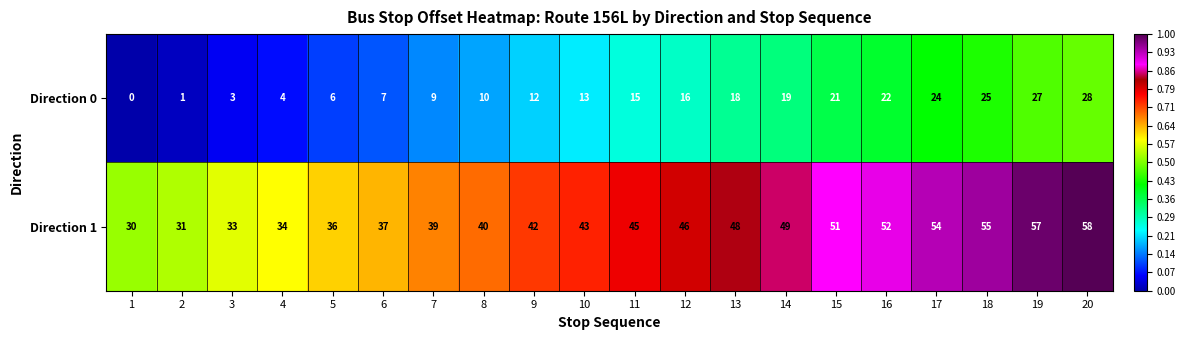

What is the sum of all Direction 1 values?

880